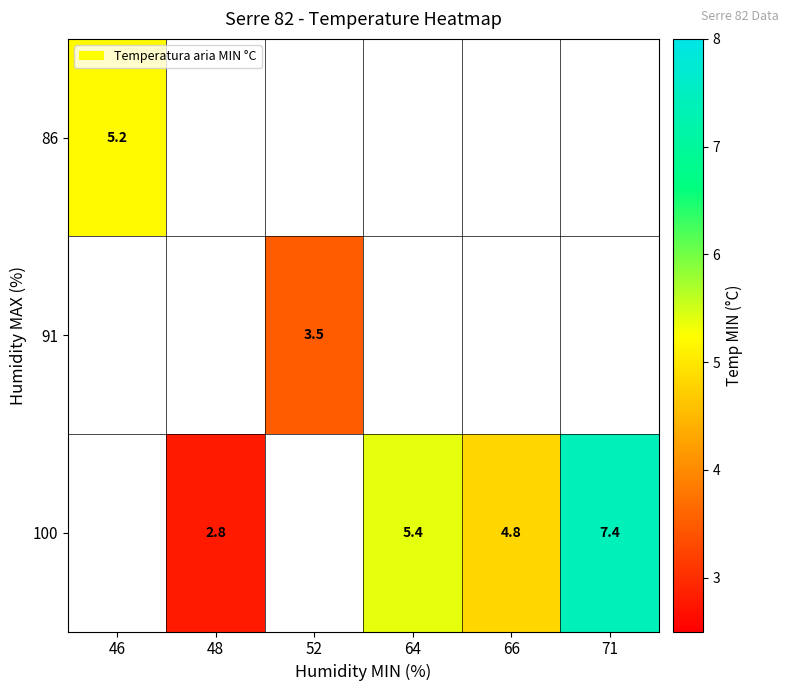

The value of 100 at 48 is 2.8. True or false?

True